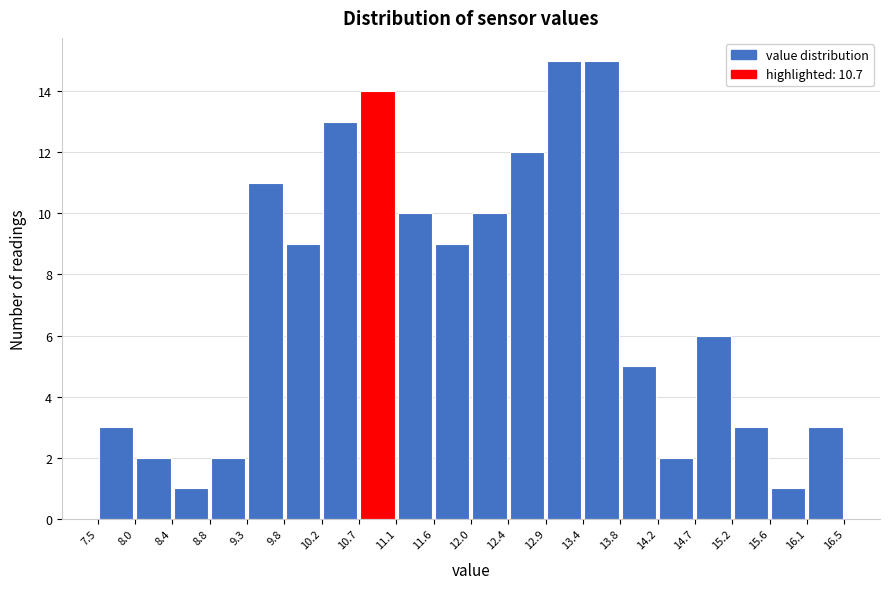

Reading left to right, list every bar in this chart as the range it spans on the x-axis followed by its height. The values are not printed on the chart, so give them approximately, as read against the axis.

7.5 to 8.0: 3
8.0 to 8.4: 2
8.4 to 8.8: 1
8.8 to 9.3: 2
9.3 to 9.8: 11
9.8 to 10.2: 9
10.2 to 10.7: 13
10.7 to 11.1: 14
11.1 to 11.6: 10
11.6 to 12.0: 9
12.0 to 12.4: 10
12.4 to 12.9: 12
12.9 to 13.4: 15
13.4 to 13.8: 15
13.8 to 14.2: 5
14.2 to 14.7: 2
14.7 to 15.2: 6
15.2 to 15.6: 3
15.6 to 16.1: 1
16.1 to 16.5: 3